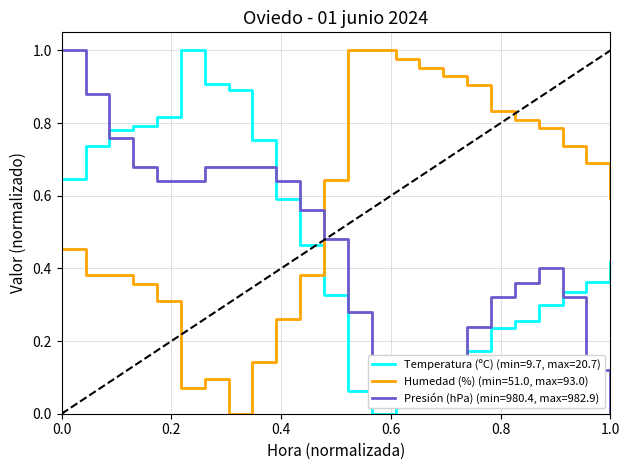

True or false: Humedad (%) (min=51.0, max=93.0) and Temperatura (ºC) (min=9.7, max=20.7) intersect in this chart.

True